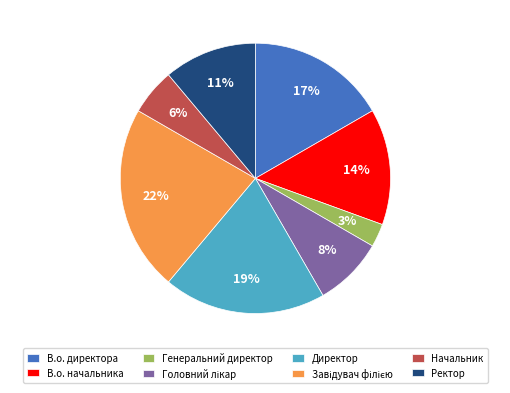

The Директор slice represents 13% of the pie. True or false?

False